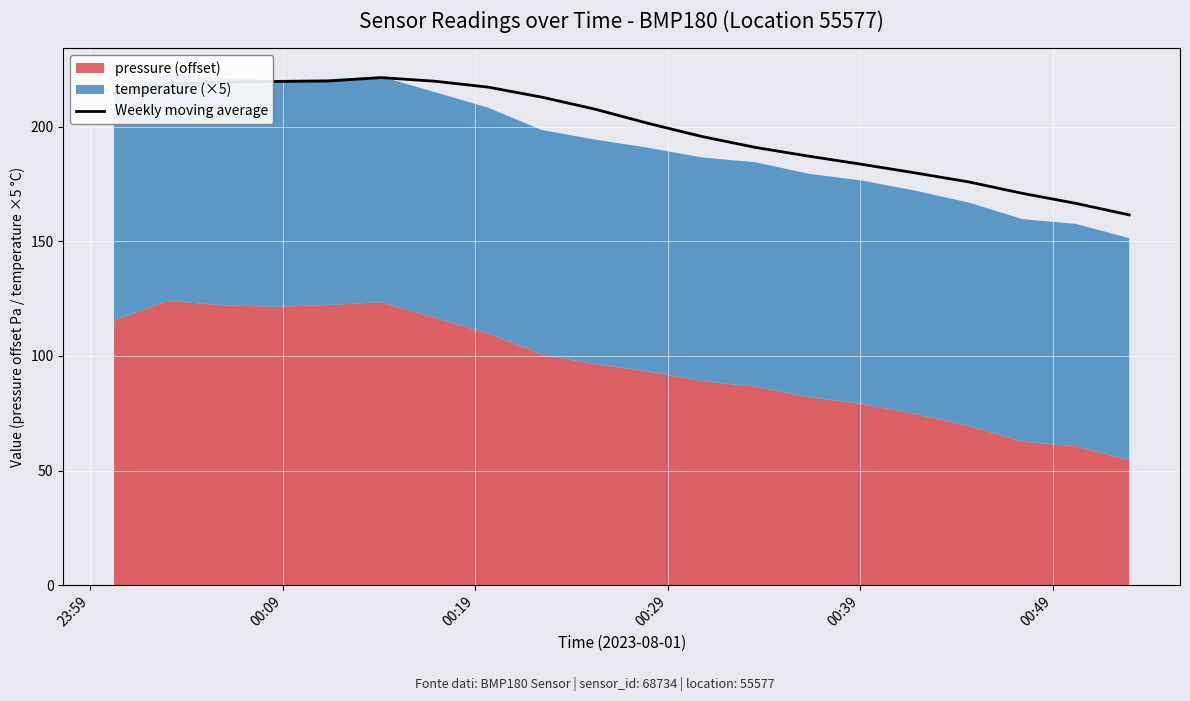

What is the maximum value for Weekly moving average?

221.4